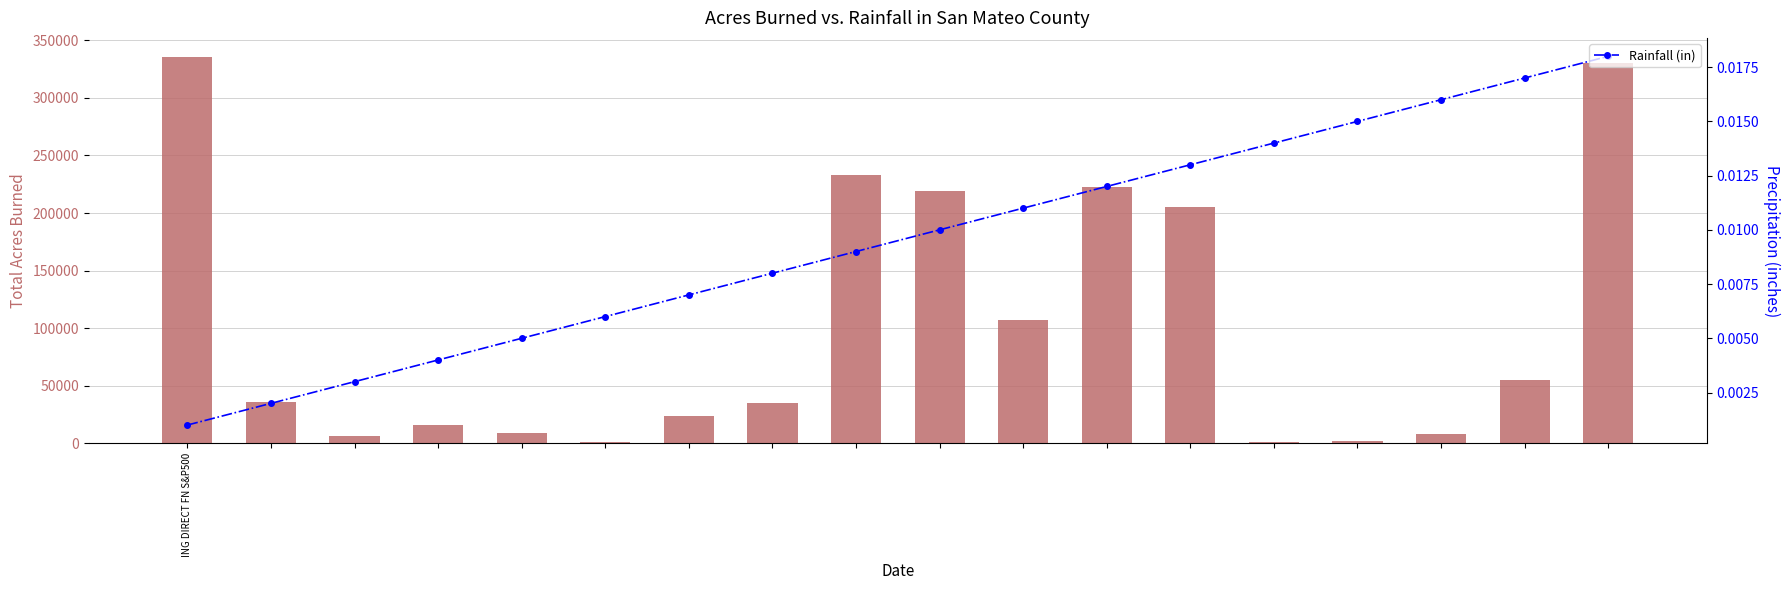

What is the label of the 1st bar from the left?

ING DIRECT FN S&P500